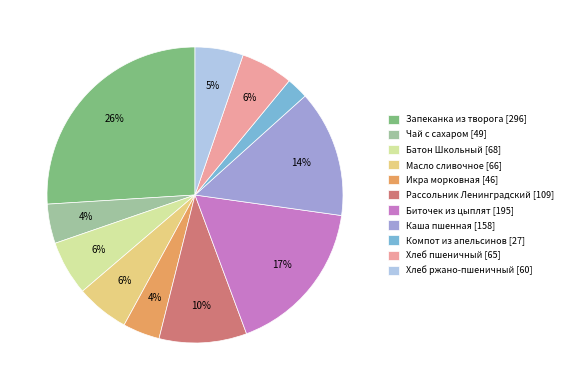

To the nearest percent, what percentage of the pie is Запеканка из творога [296]?

26%